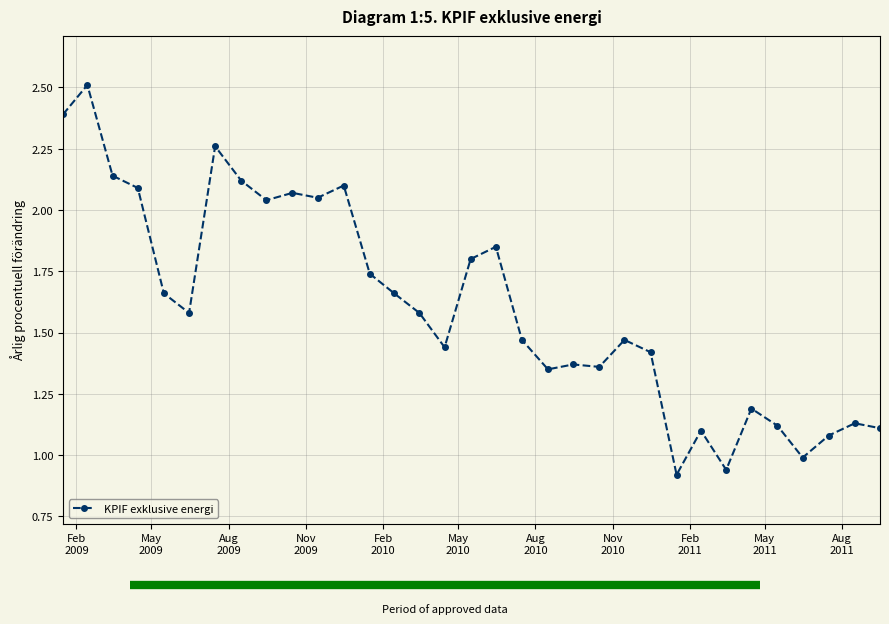

What is the value of the 28th point from the left?

1.2